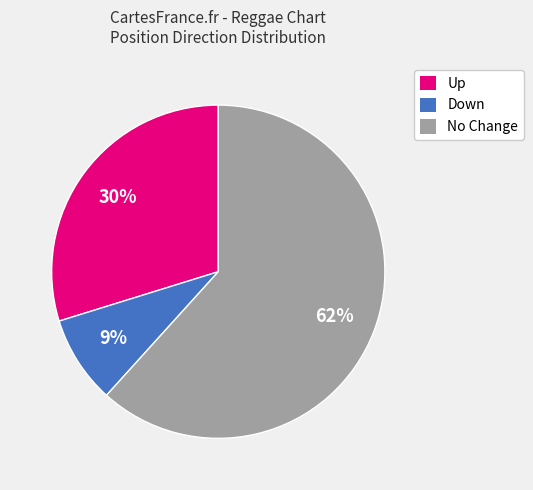

Does any single category account for the majority?

Yes